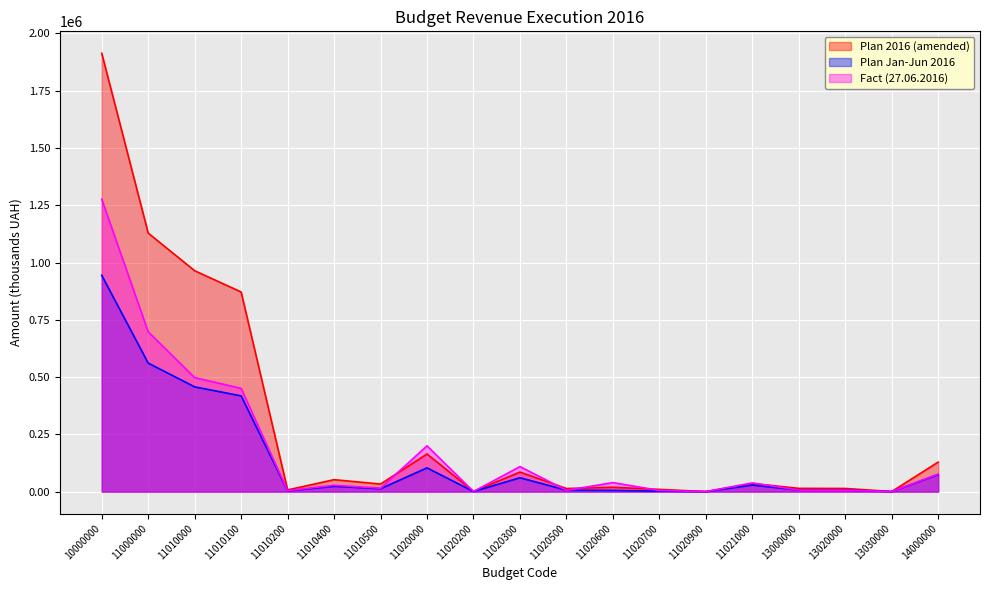

At which category does Plan 2016 (amended) reach its first local peak?

11010400